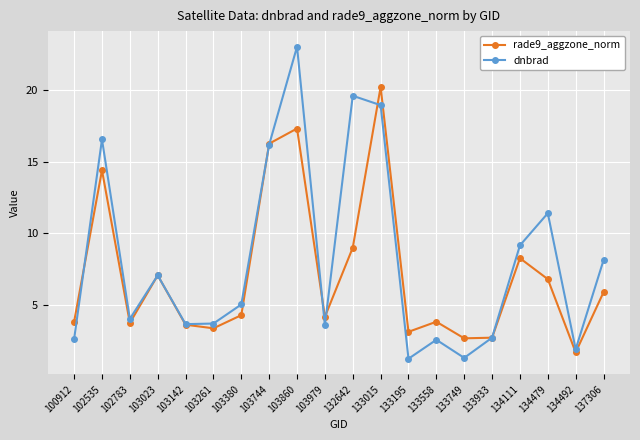

List the series in order of their peak value, lowest first.

rade9_aggzone_norm, dnbrad